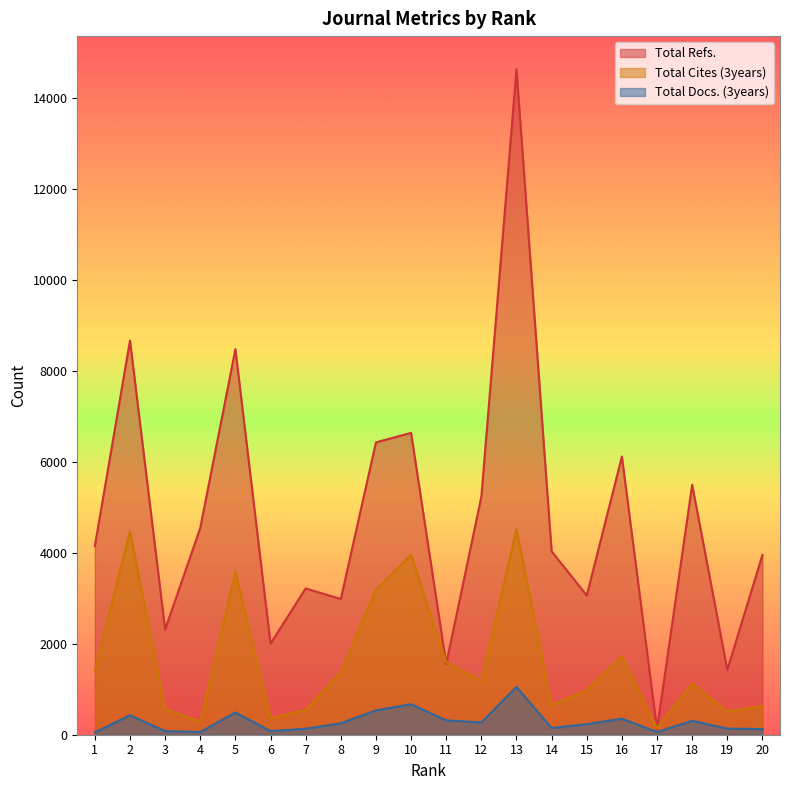

The Total Docs. (3years) series shows 60 at 4. True or false?

True